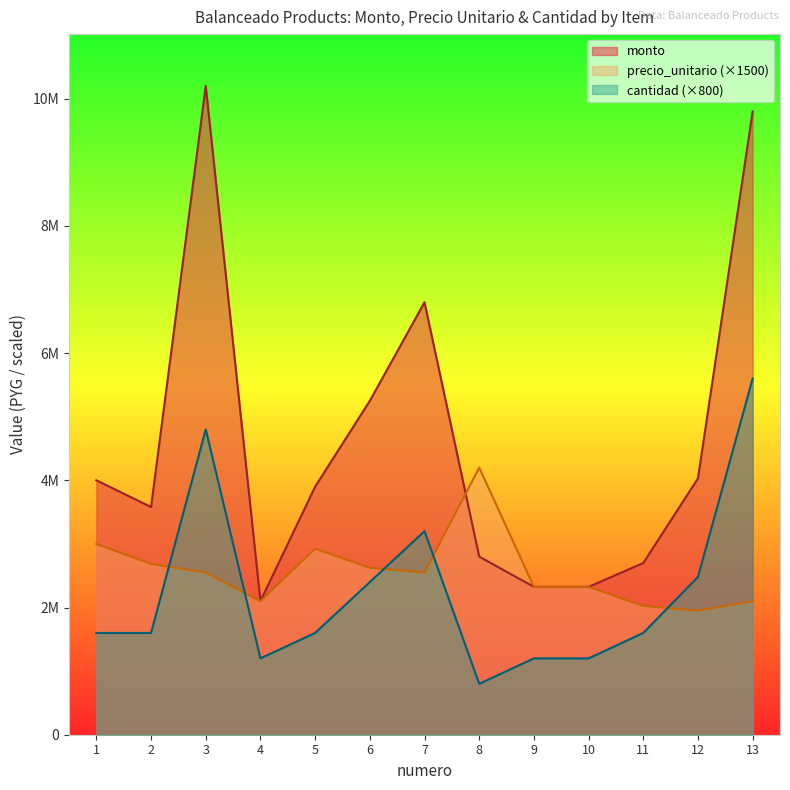

At which category is the sum across all series the highest?

3